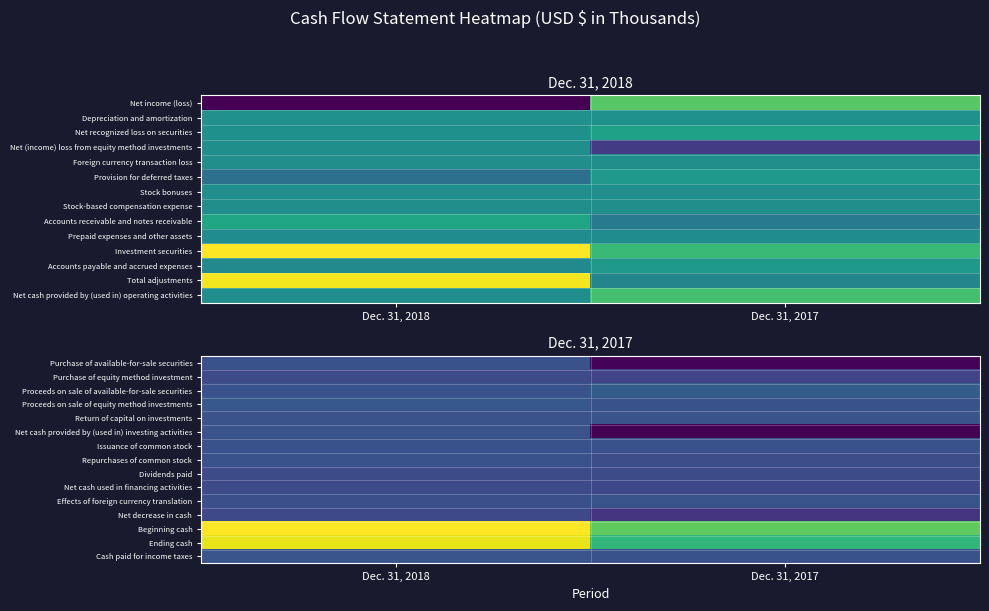

Count the number of categories in the chart.

2